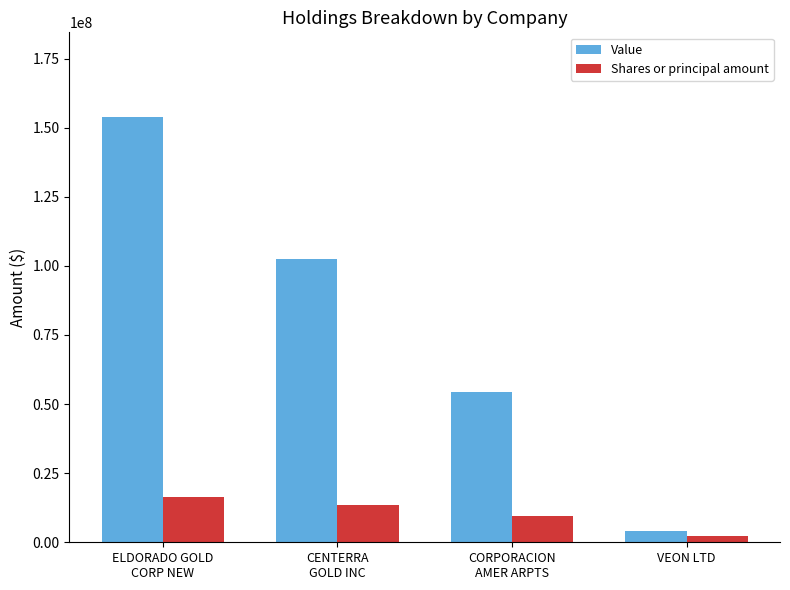

Read the Shares or principal amount value at CORPORACION
AMER ARPTS.

9439112